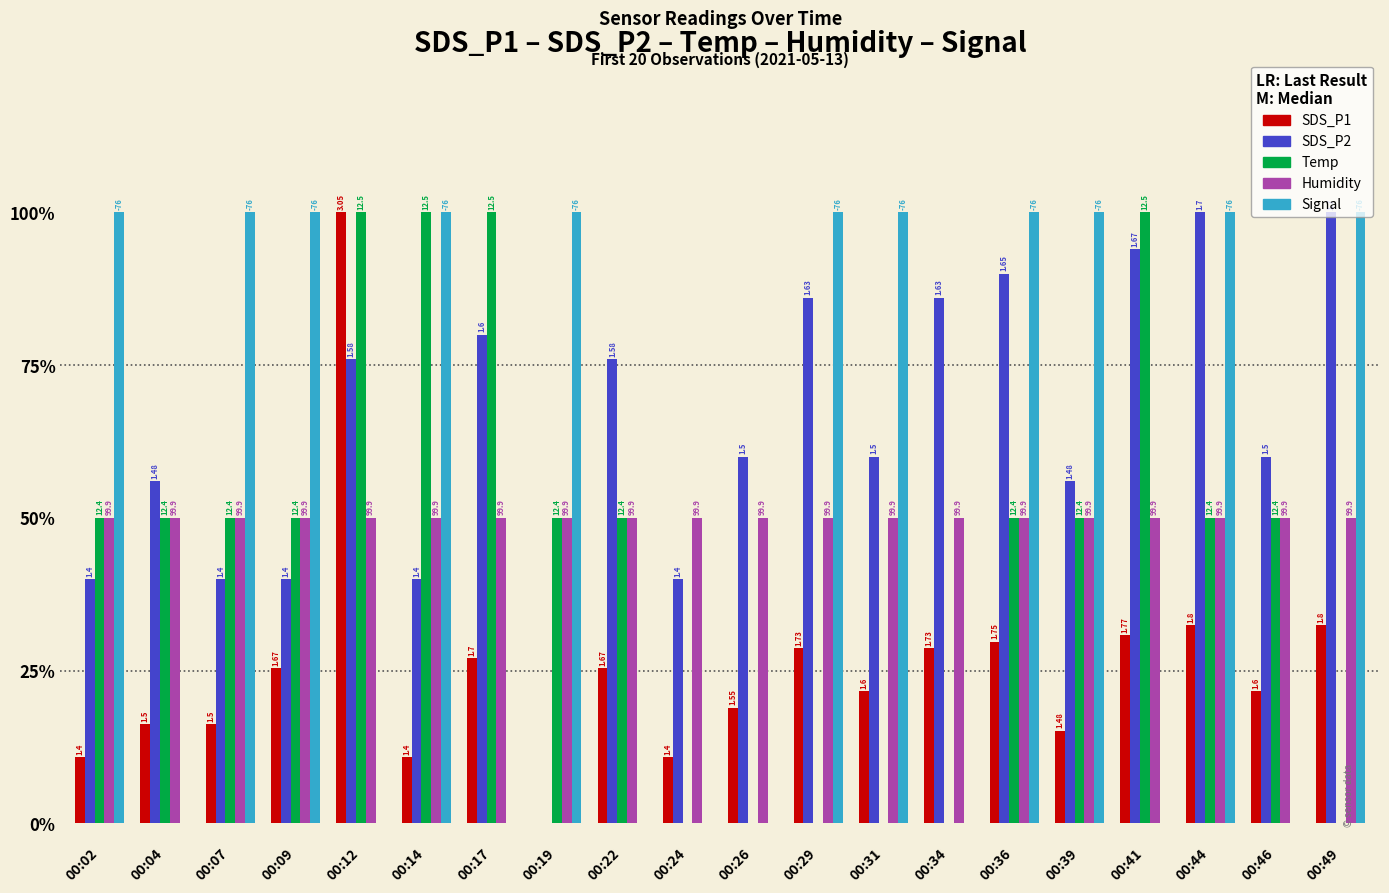

What is the value of the Signal bar at the 4th from the left?

1.0